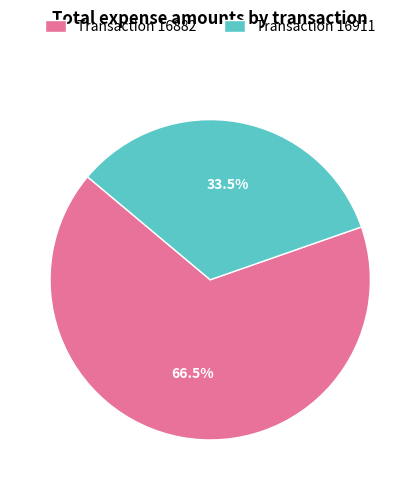

What is the total percentage of Transaction 16911 and Transaction 16882?

100.0%